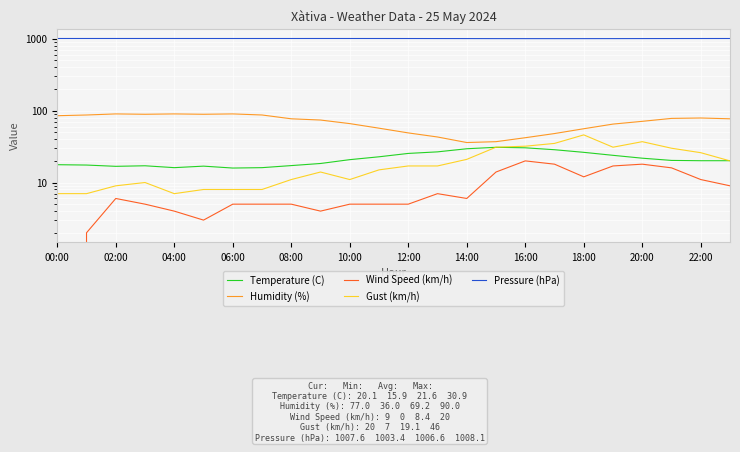

Between 02:00 and 21, which series saw the biggest shift?

Gust (km/h)